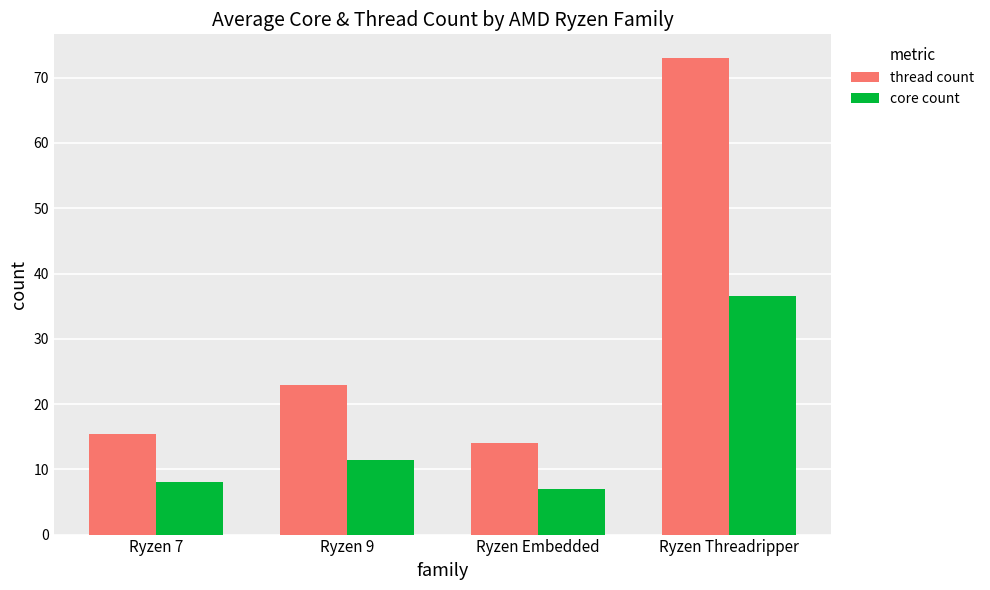

How many data points in core count are less than 11?

2